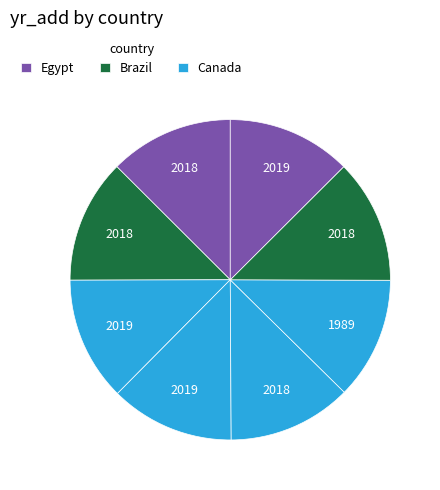

How many slices are in this pie chart?

8